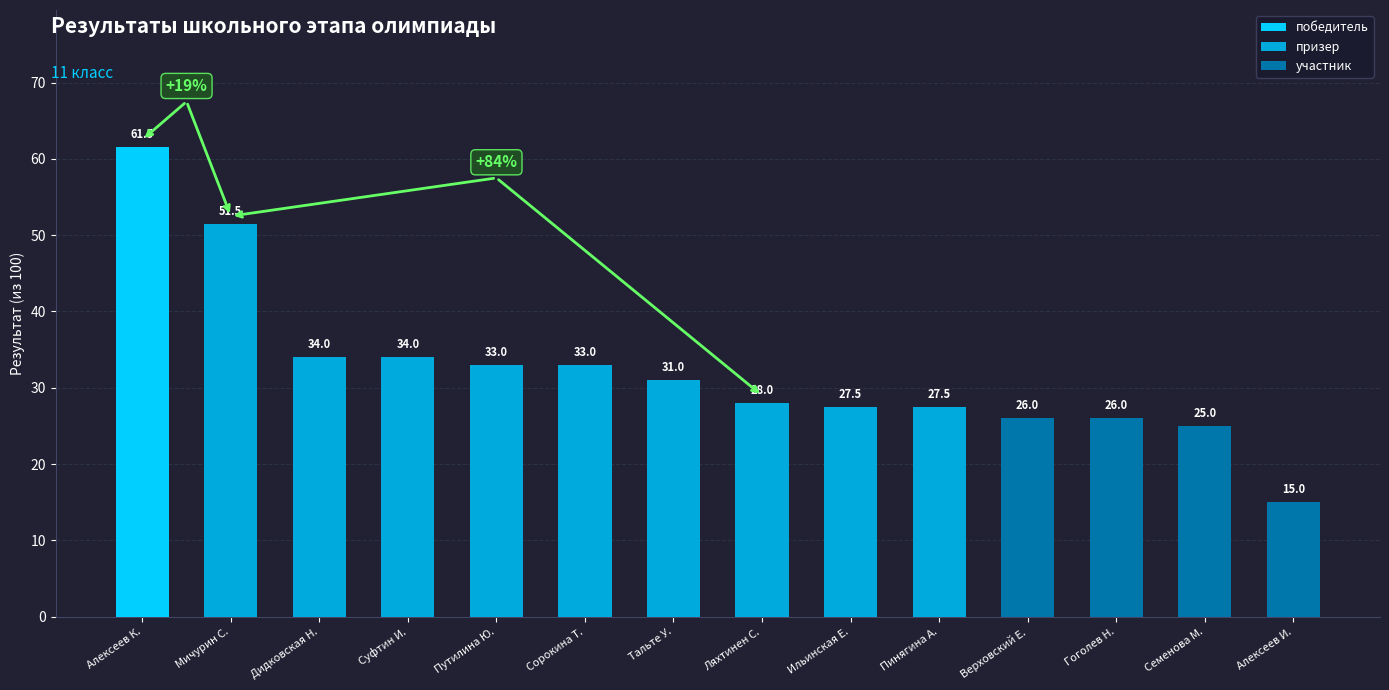

Between Алексеев И. and Гоголев Н., which is larger?

Гоголев Н.